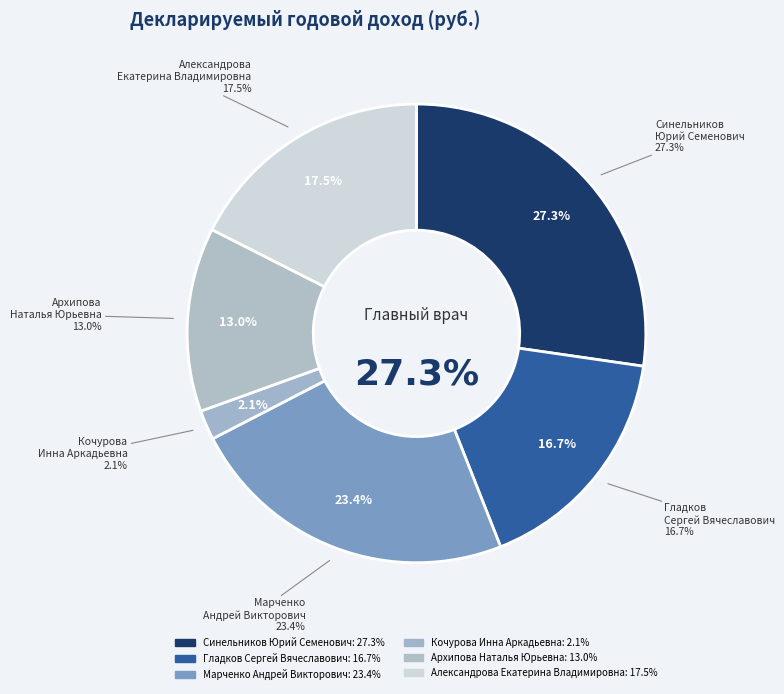

Which has a higher value, Гладков
Сергей Вячеславович or Архипова
Наталья Юрьевна?

Гладков
Сергей Вячеславович